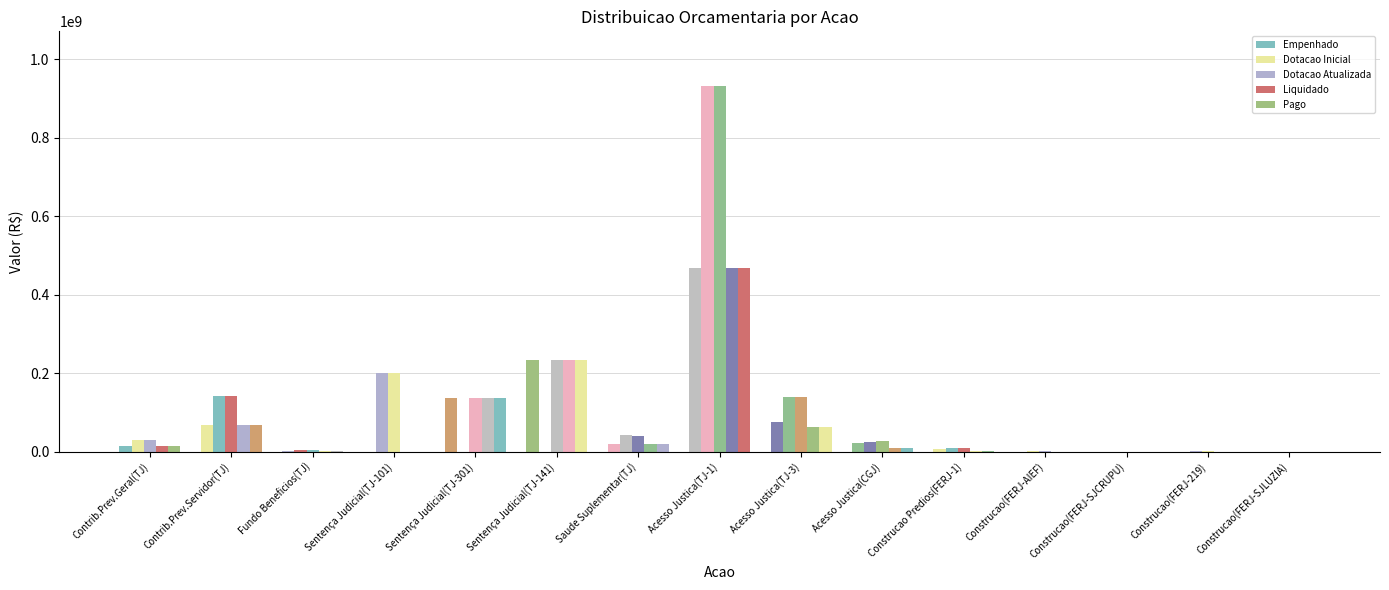

Which series has the widest spread of values?

Dotacao Inicial